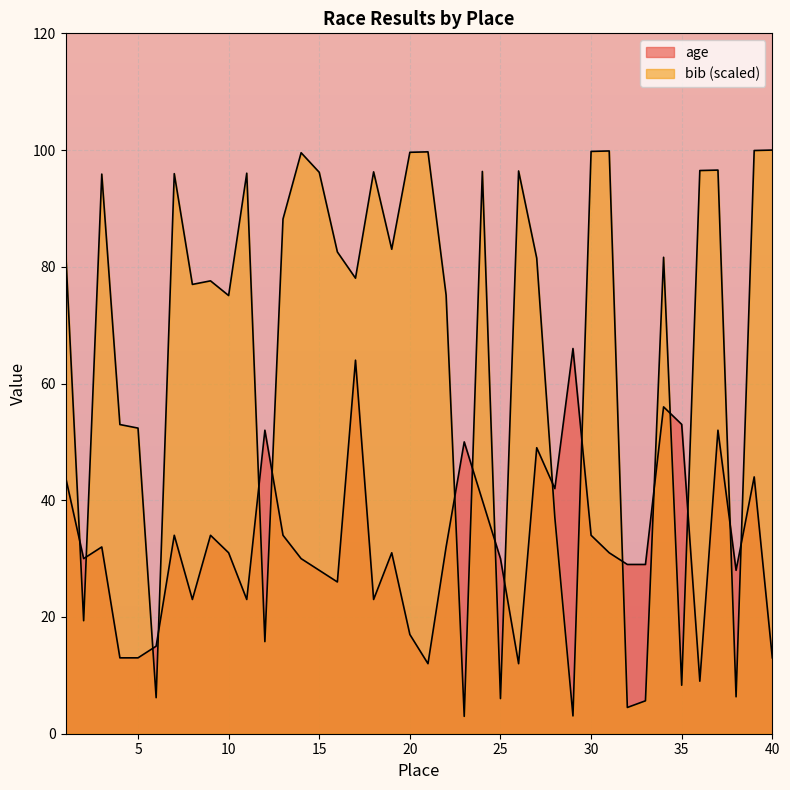

Which series has the largest total across all categories?

bib_scaled